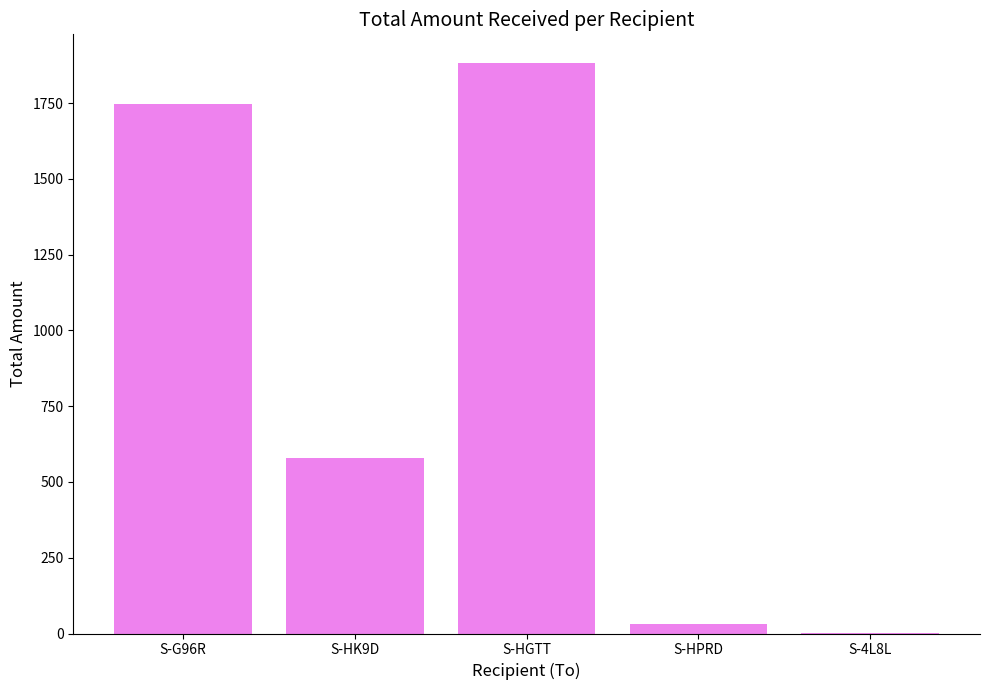

What is the sum of all values?

4240.8